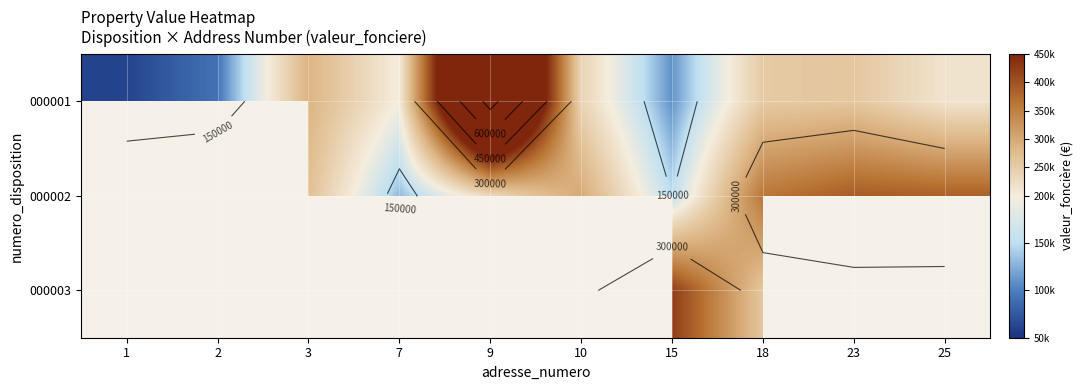

What is the total value across all series at 18?

874000.0